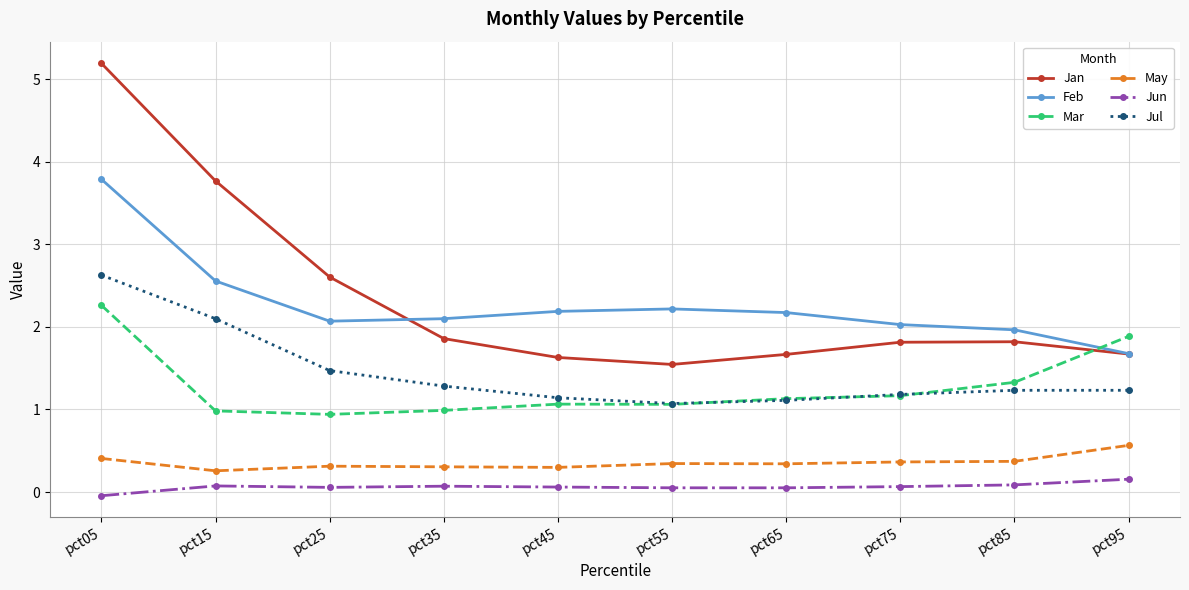

Which series has the widest spread of values?

Jan